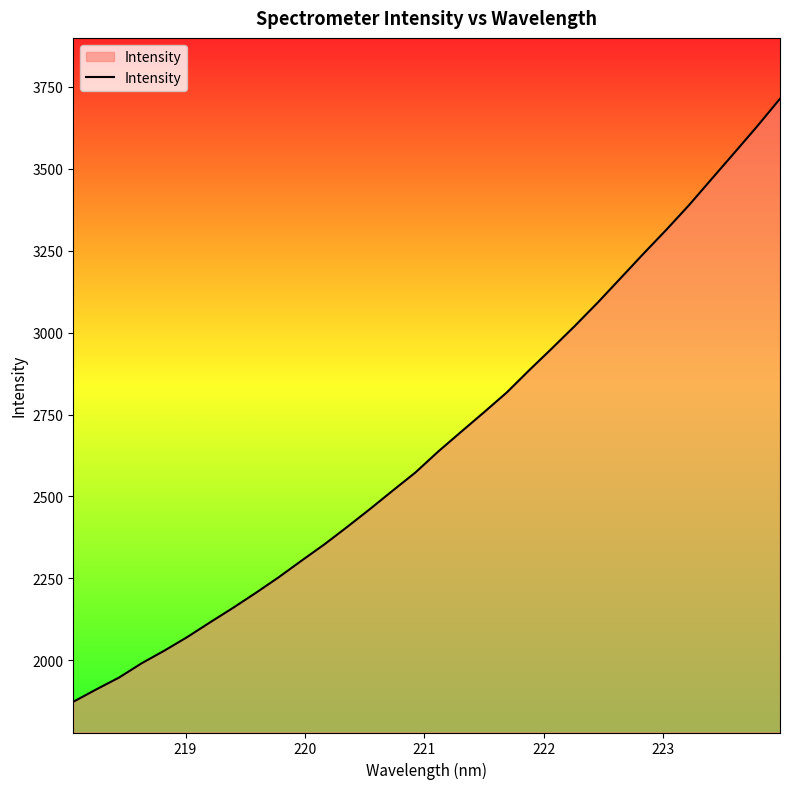

Count the number of values greater than 2637.

16